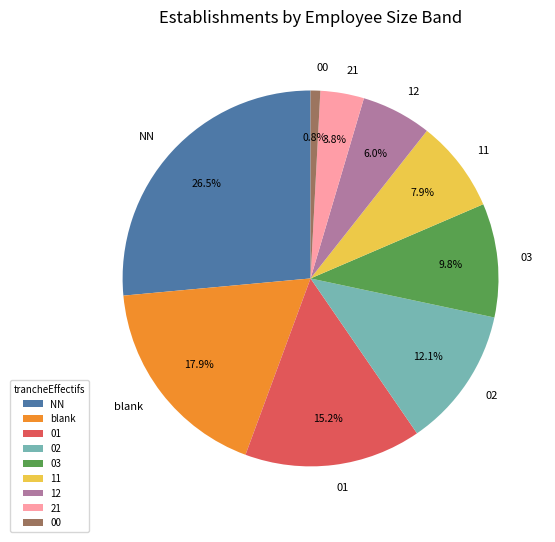

To the nearest percent, what is the combined percentage of 21 and 03?

14%